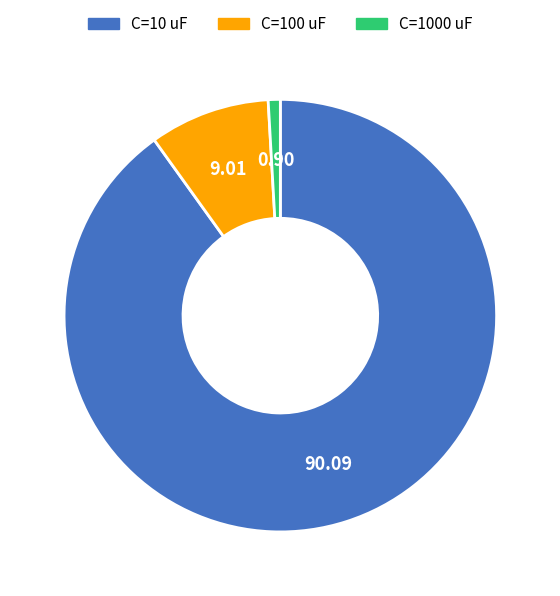

Is the sum of C=100 uF and C=1000 uF greater than half?

No